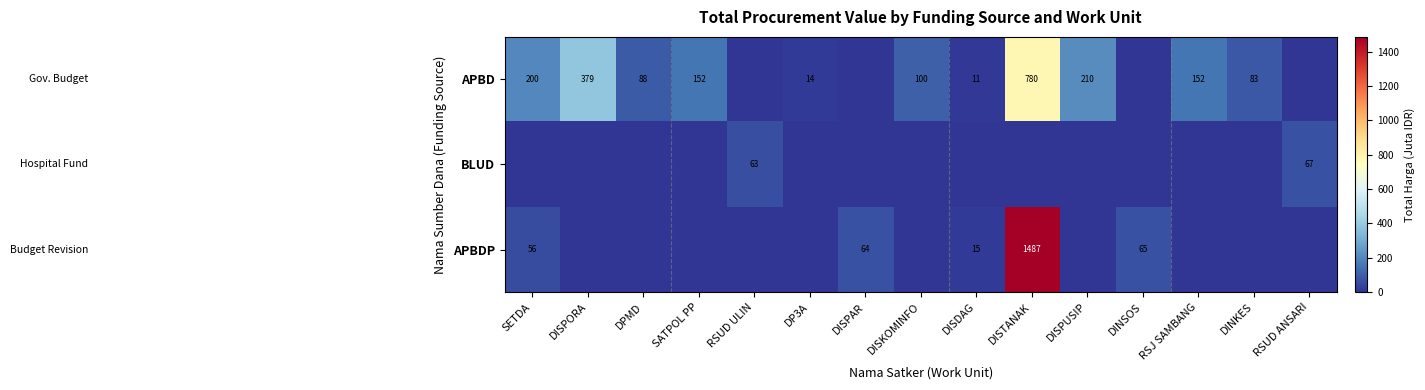

True or false: APBD has a value of 83 at DINKES.

True